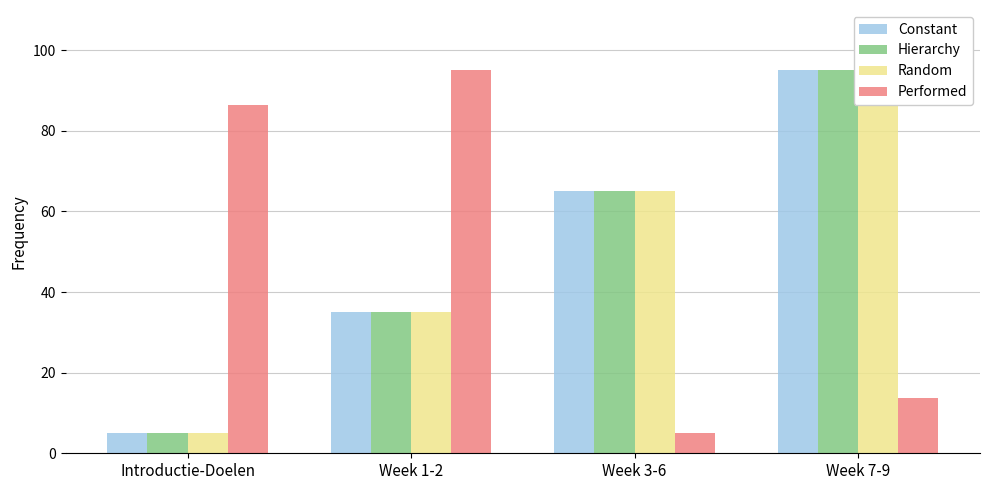

How many bars are there in total?

16